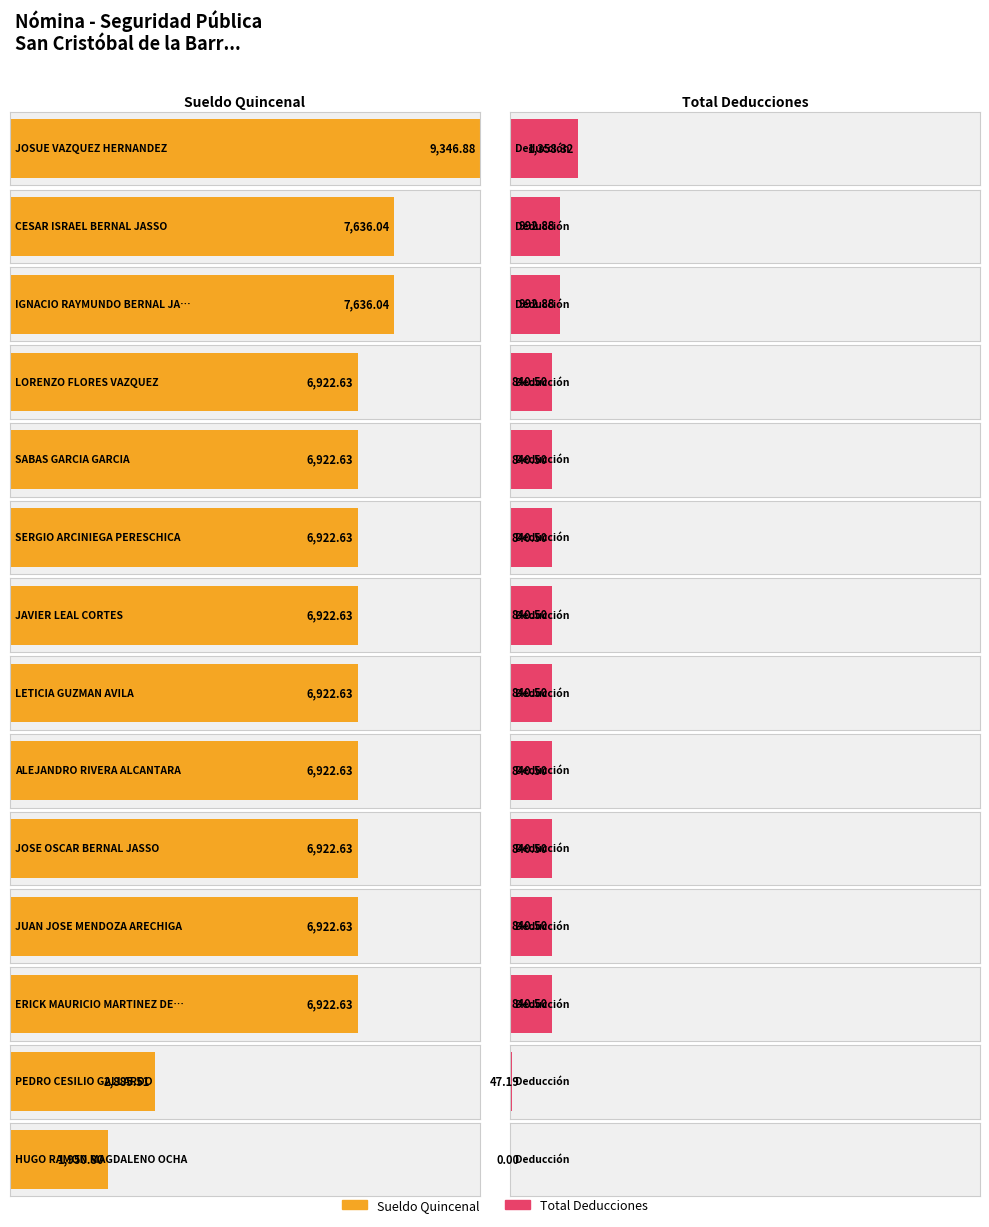

Rank the series by their average value, from highest to lowest.

Sueldo Quincenal, Total Deducciones